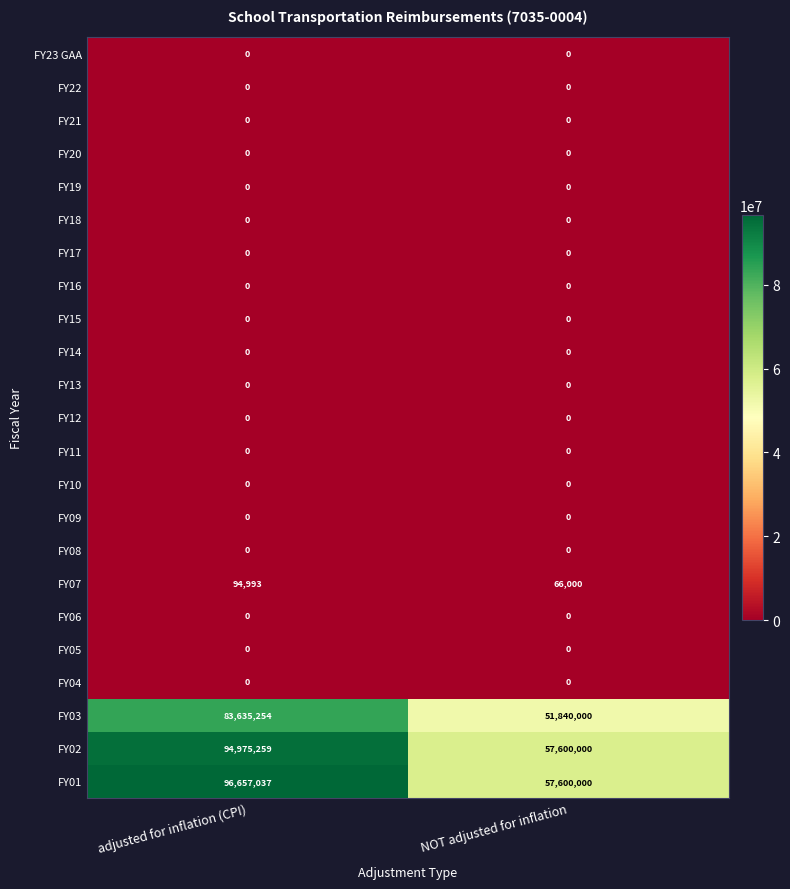

At which category is the sum across all series the highest?

adjusted for inflation (CPI)